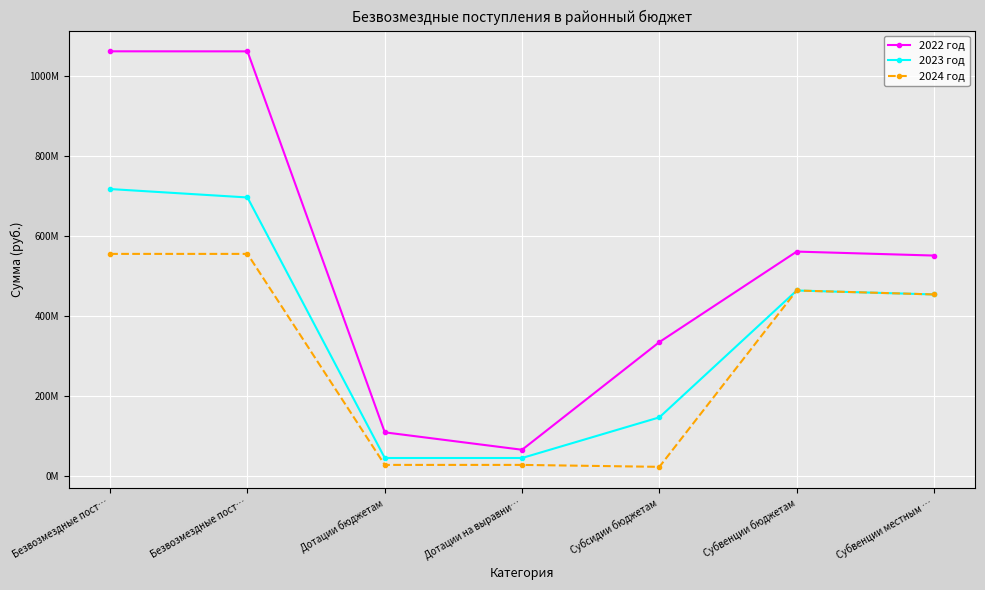

Reading left to right, extract all data points from this chart.

2022 год: Безвозмездные пост…=1062632705.5	Безвозмездные пост…=1062512705.5	Дотации бюджетам=108736564.0	Дотации на выравни…=65121696.0	Субсидии бюджетам=334729426.9	Субвенции бюджетам=561239780.3	Субвенции местным …=551319972.4
2023 год: Безвозмездные пост…=717817890.8	Безвозмездные пост…=696750582.0	Дотации бюджетам=44510764.0	Дотации на выравни…=44510764.0	Субсидии бюджетам=146262057.8	Субвенции бюджетам=463836403.4	Субвенции местным …=453949923.7
2024 год: Безвозмездные пост…=555476552.6	Безвозмездные пост…=555476552.6	Дотации бюджетам=27218995.0	Дотации на выравни…=27218995.0	Субсидии бюджетам=22357516.0	Субвенции бюджетам=463836790.4	Субвенции местным …=453950337.7